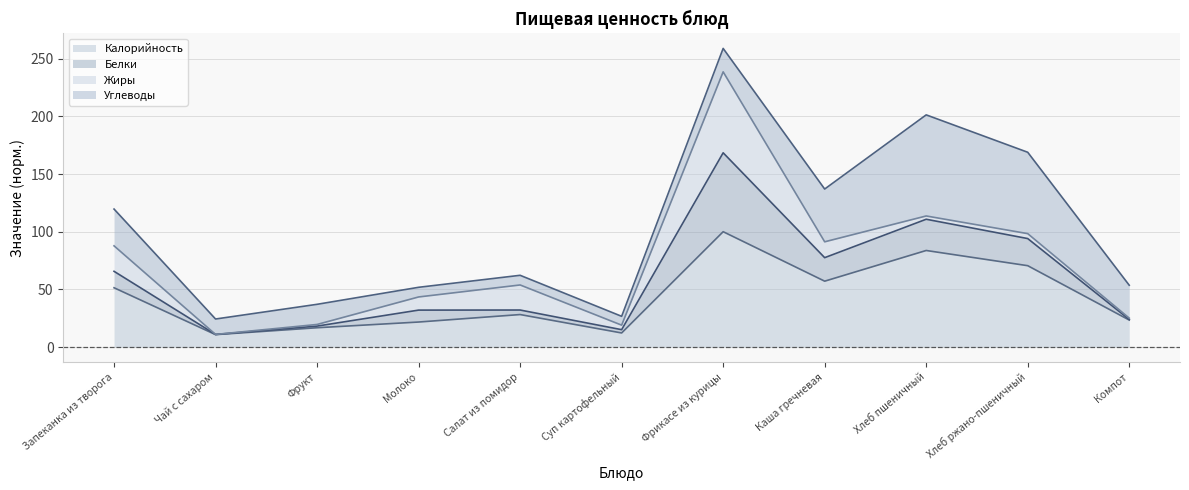

At which category is the sum across all series the highest?

Фрикасе из курицы